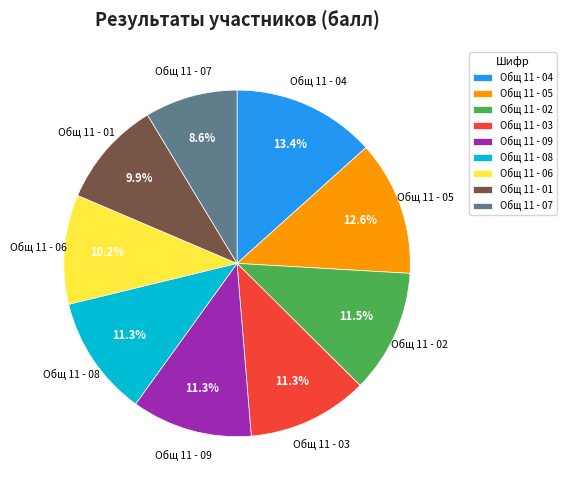

Count the number of slices in the pie.

9